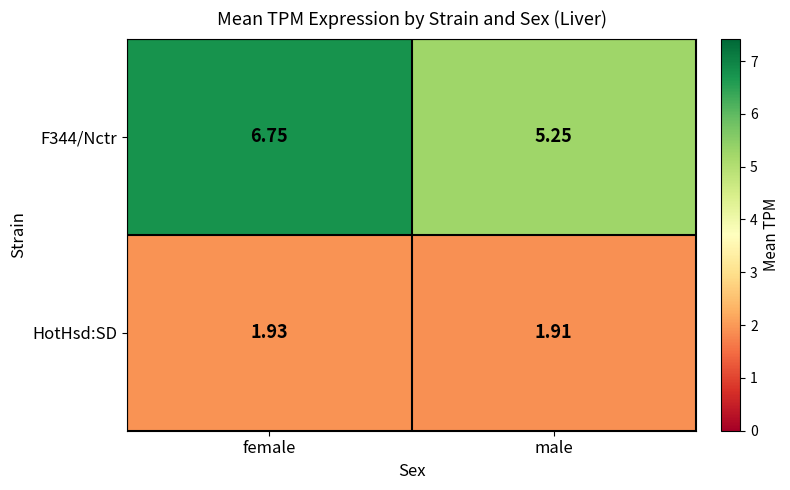

At which category does the chart reach its peak across all series?

female